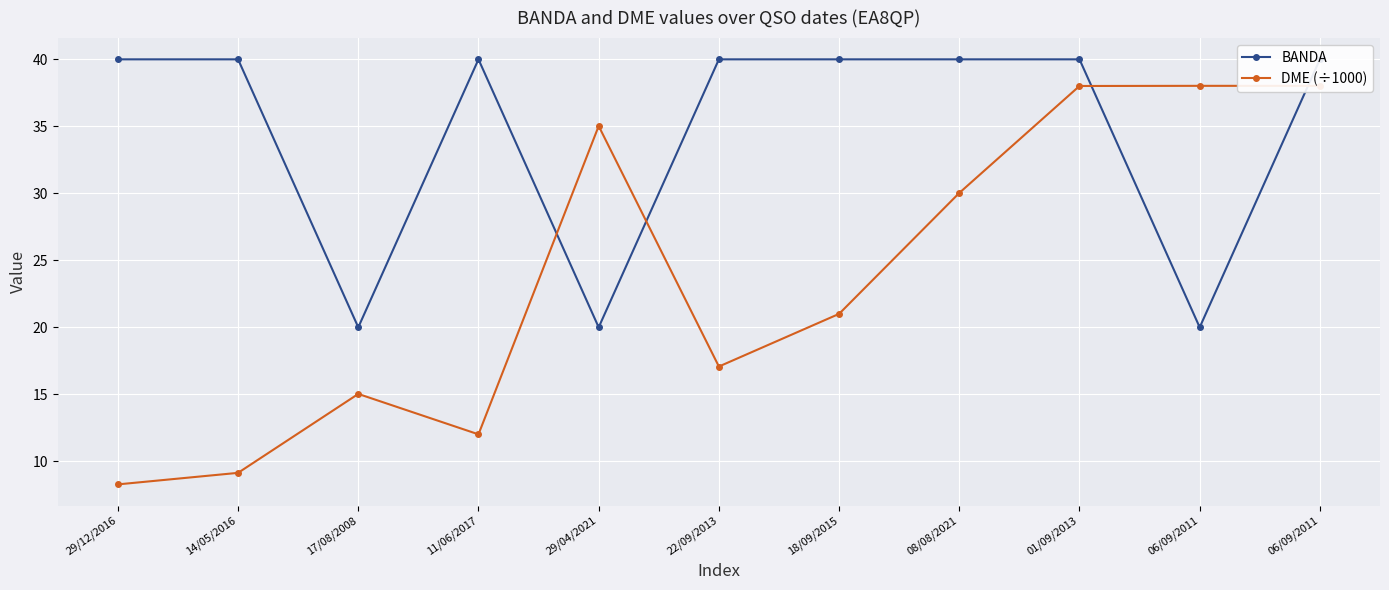

How many lines are shown in the chart?

2